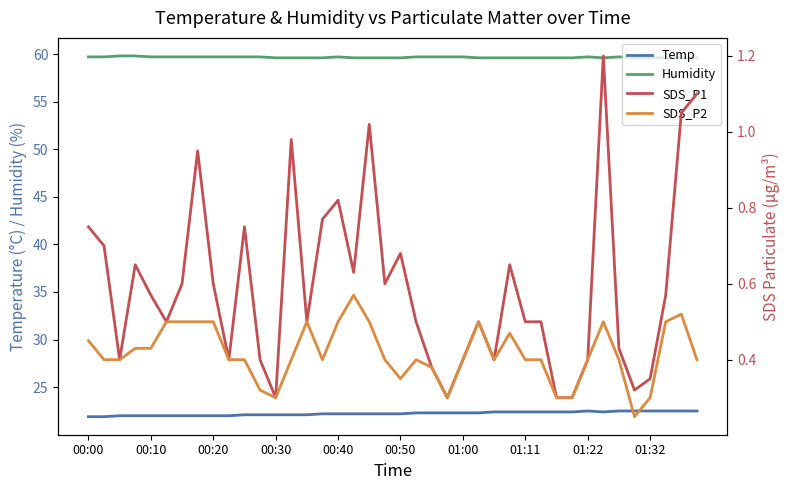

True or false: Humidity and SDS_P1 cross at least once.

False